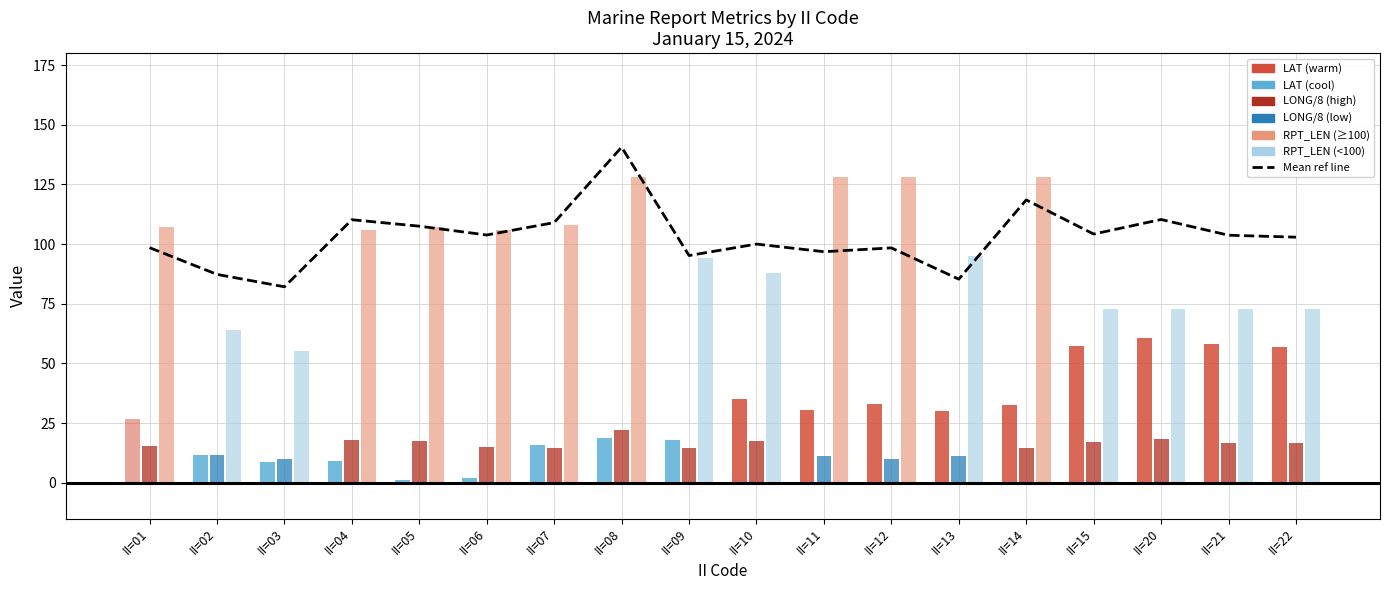

What is the value of the 12th bar from the left?

98.4